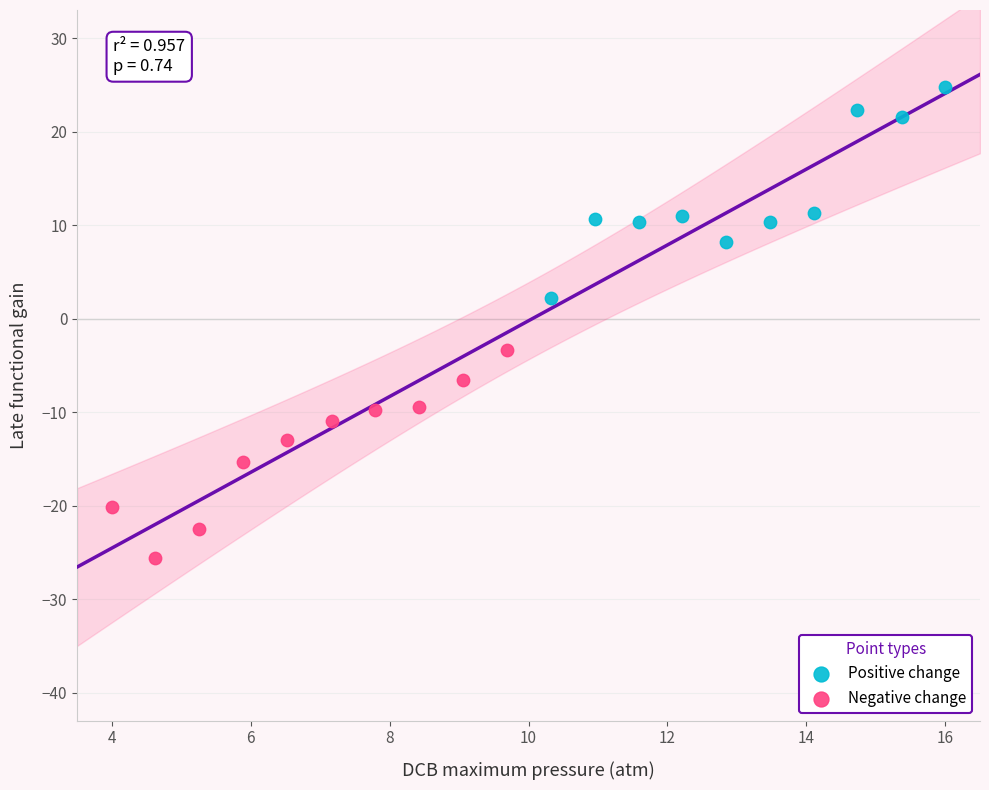

Which series contains the lowest Y value?

Negative change